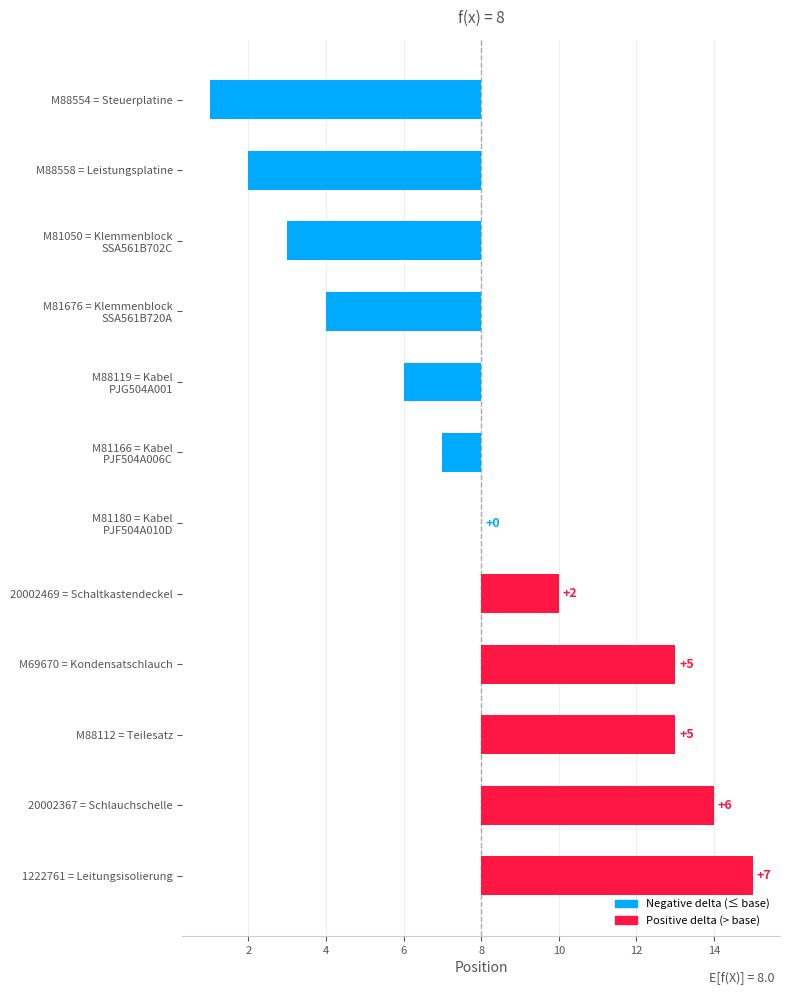

Reading right to left, what are all the values shown in this chart?

7	6	5	5	2	0	-1	-2	-4	-5	-6	-7